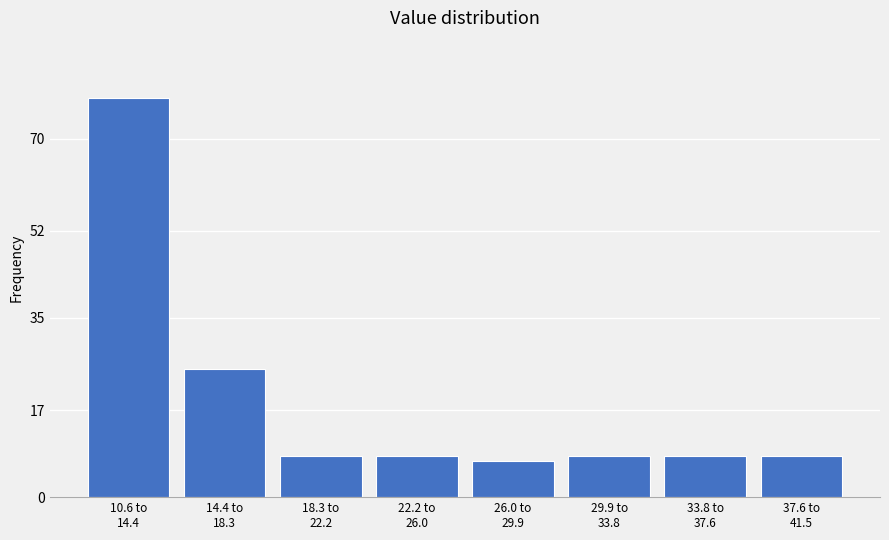

Reading left to right, extract all data points from this chart.

78	25	8	8	7	8	8	8